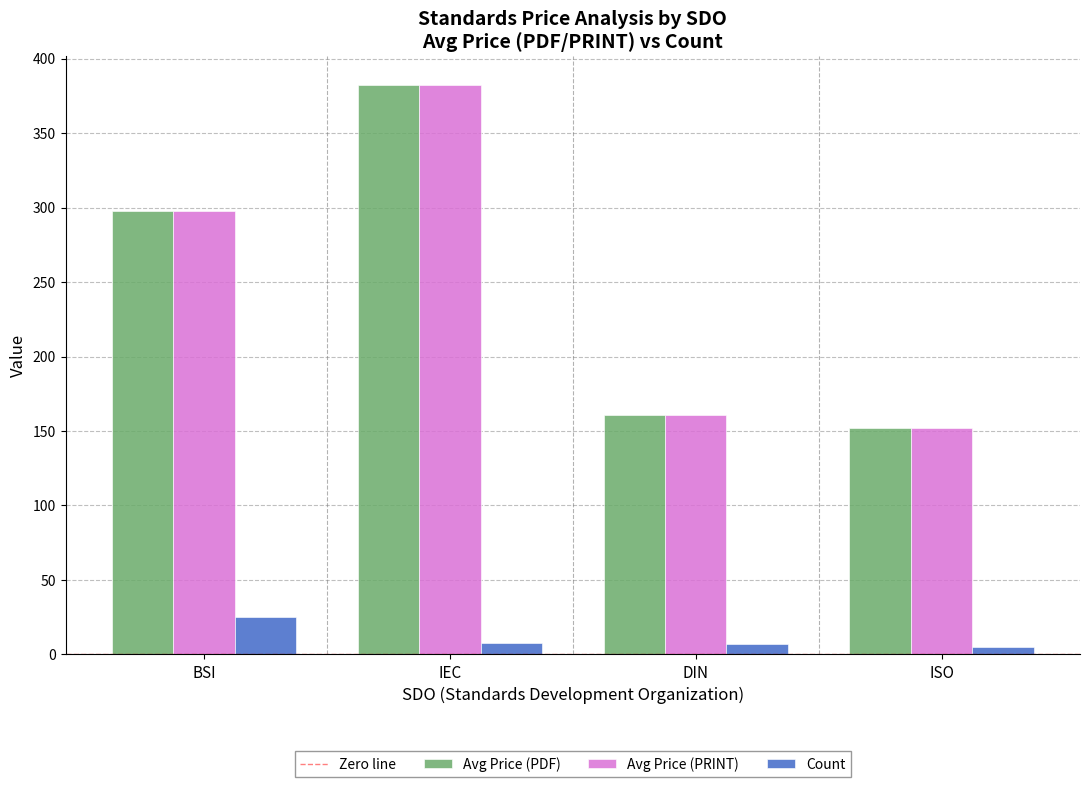

What is the greatest value displayed?

382.5